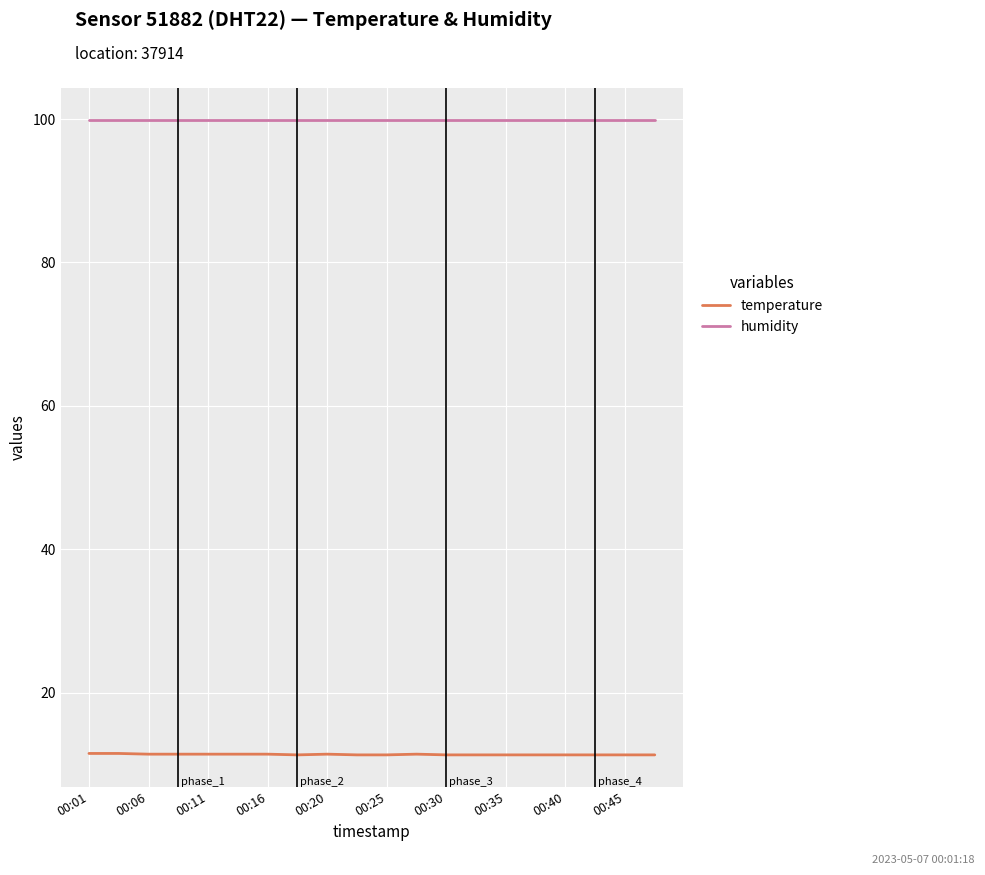

What is the lowest value of the humidity series?

99.9